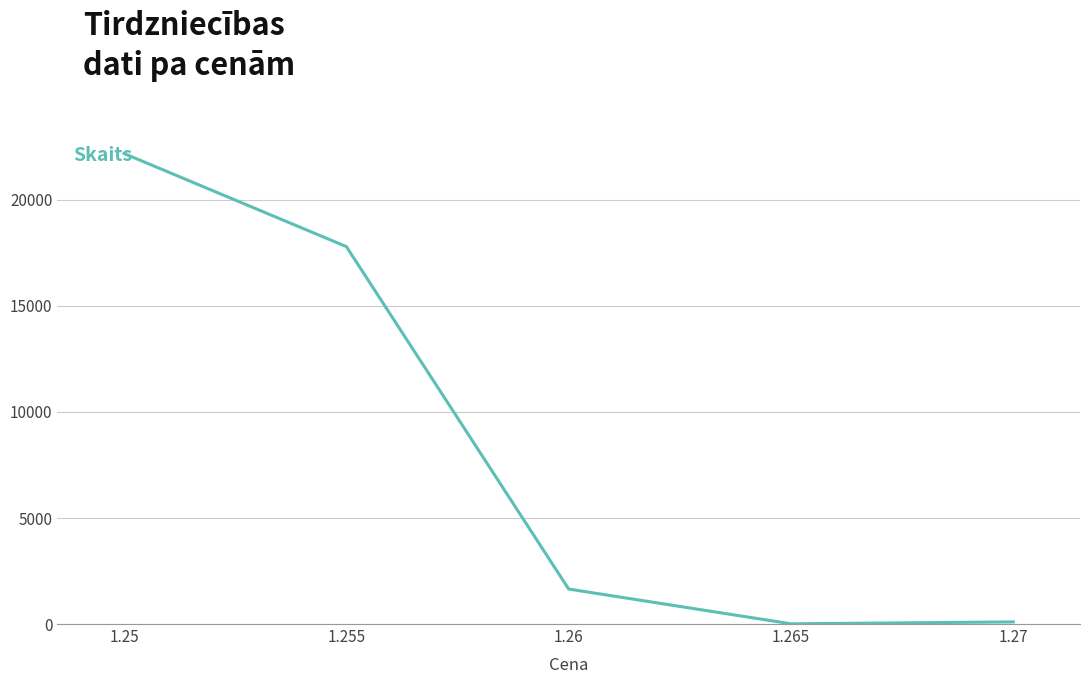

What is the sum of all values?

41750